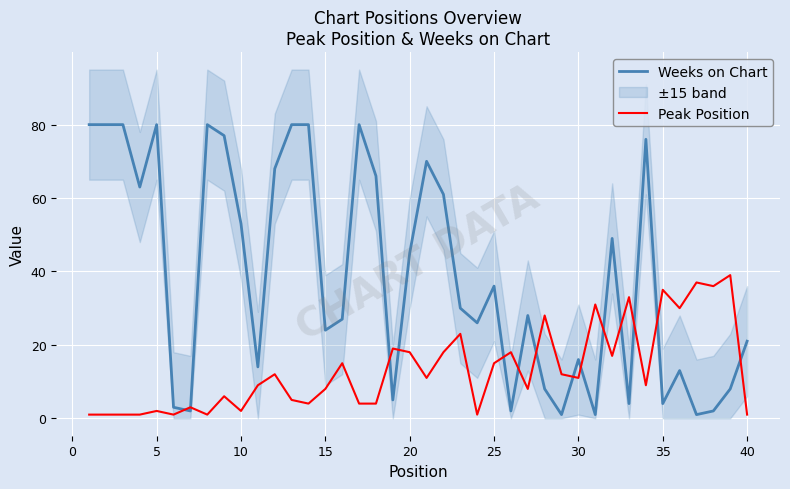

List the series in order of their overall mean, lowest first.

Peak Position, Weeks on Chart